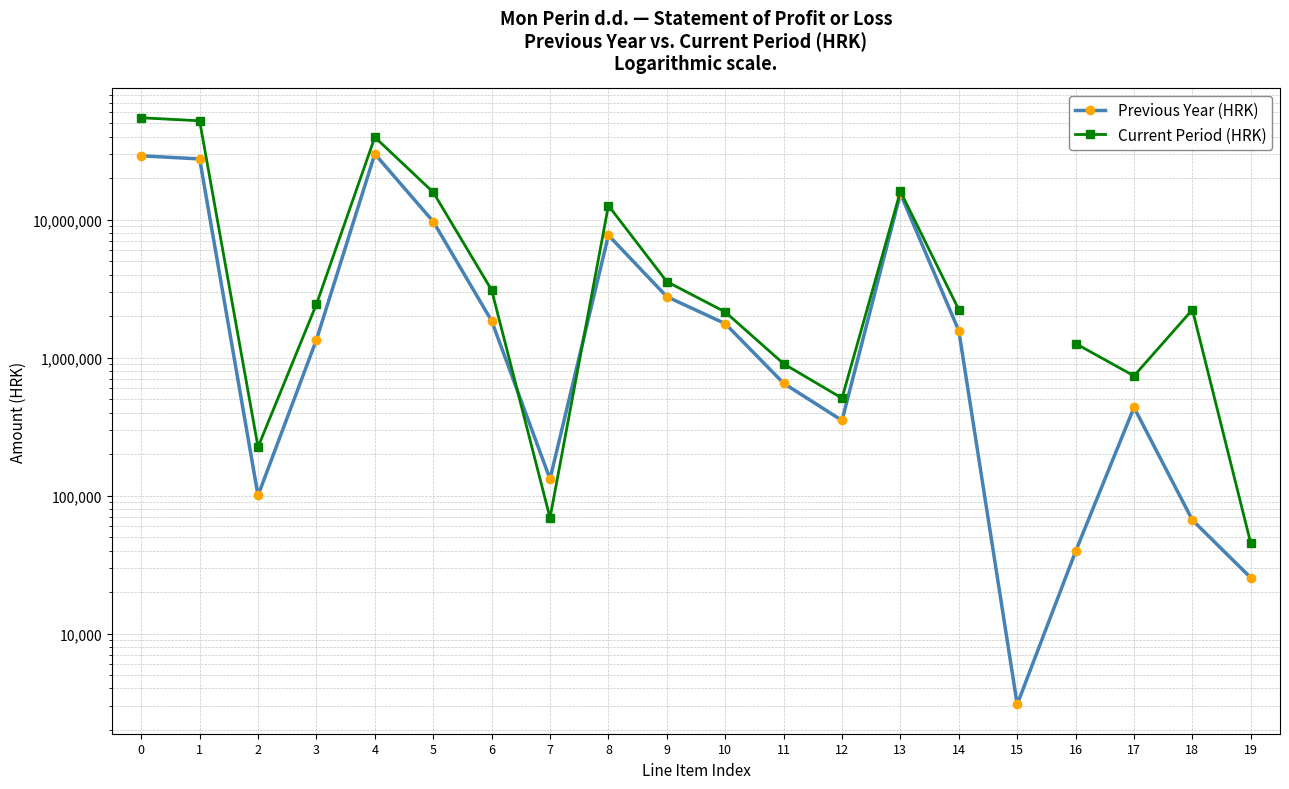

Does the chart have visible grid lines?

Yes